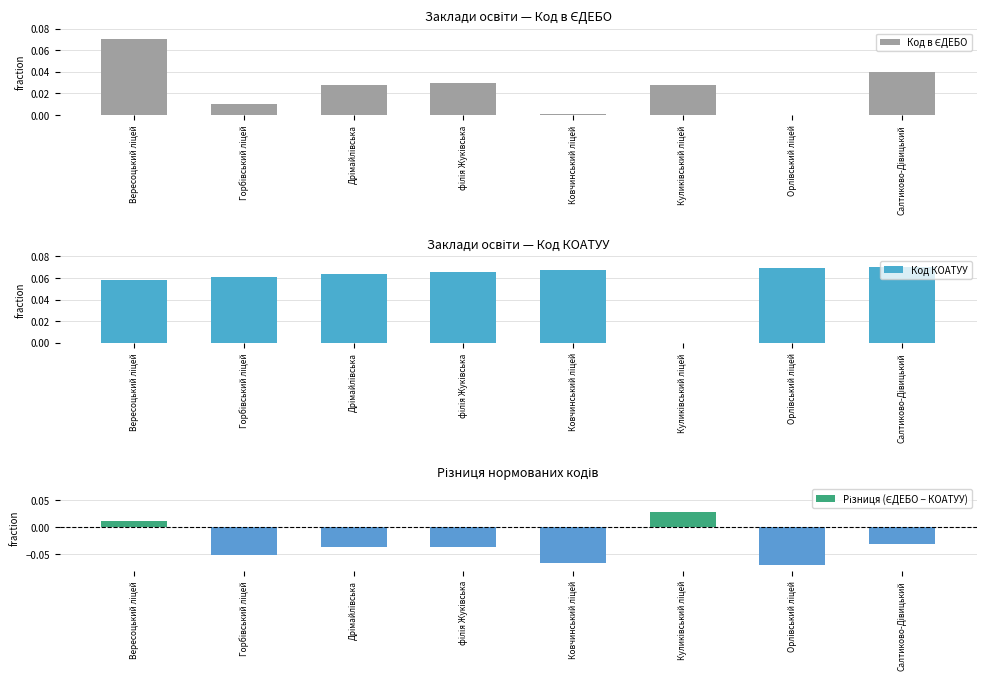

How many bars are there in each group?

3